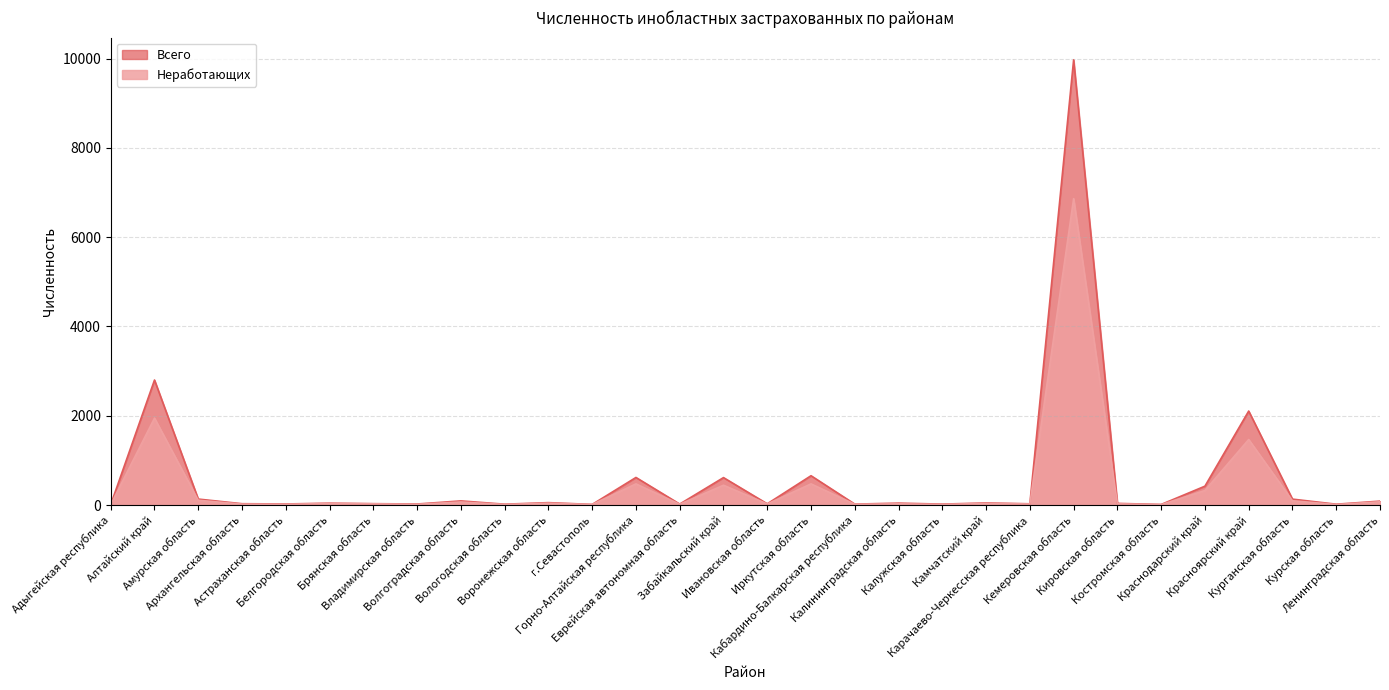

At which label does Всего first exceed 41?

Алтайский край